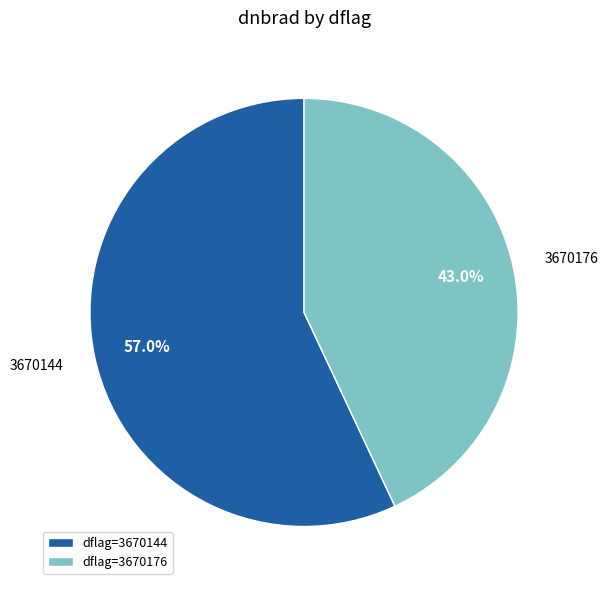

What percentage is NOT represented by 3670144?

43.0%